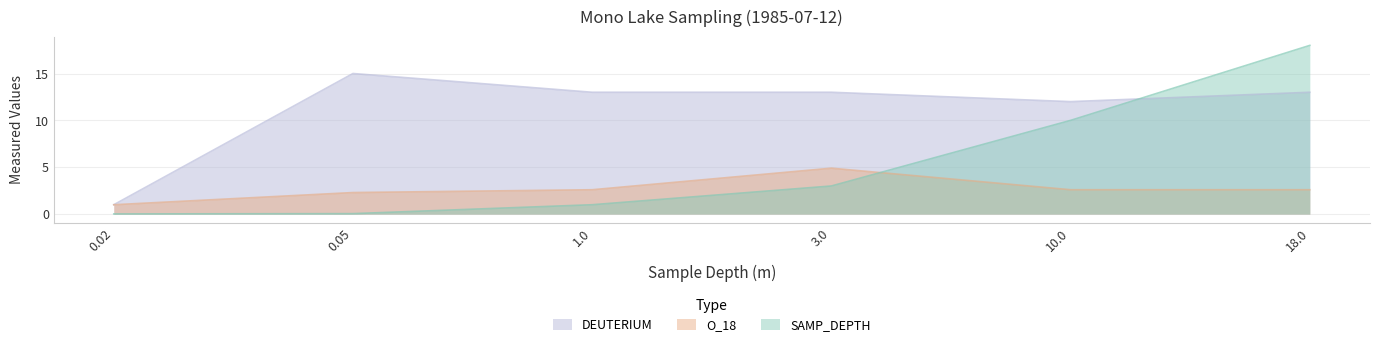

What is the label of the 6th point from the right?

0.02